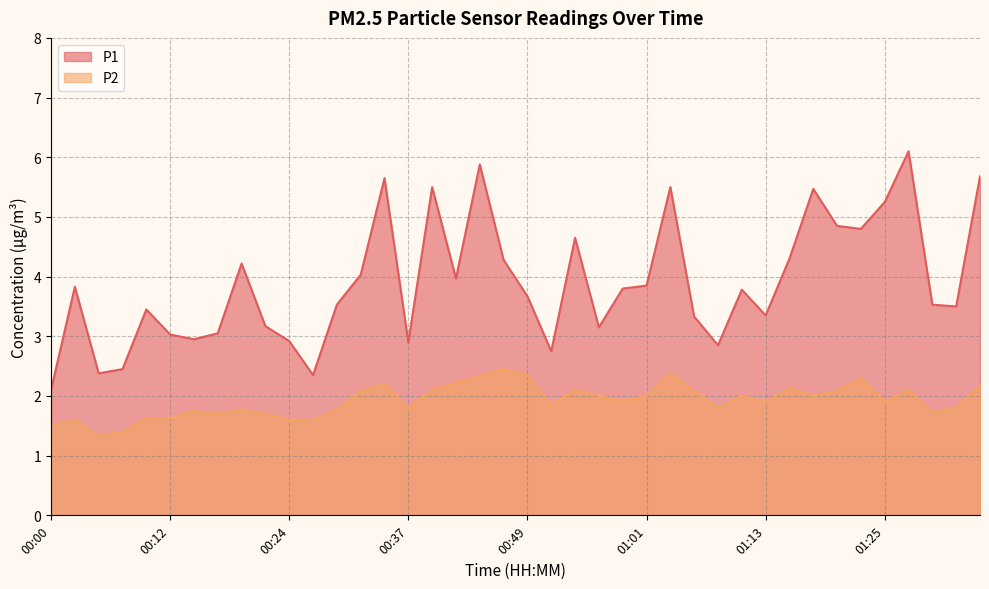

What is the value of the P2 point at the 28th from the left?

2.1